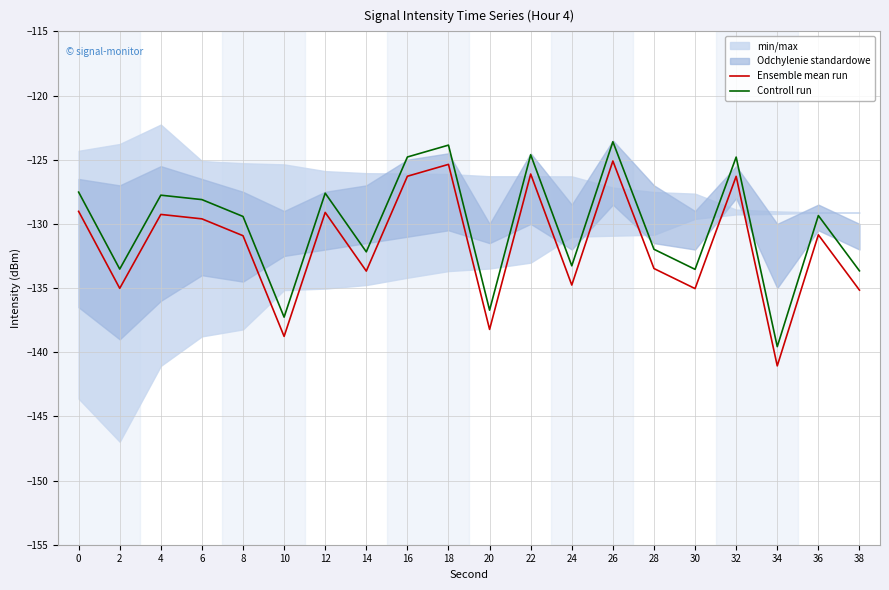

The Controll run series shows -175.5 at 16. True or false?

False